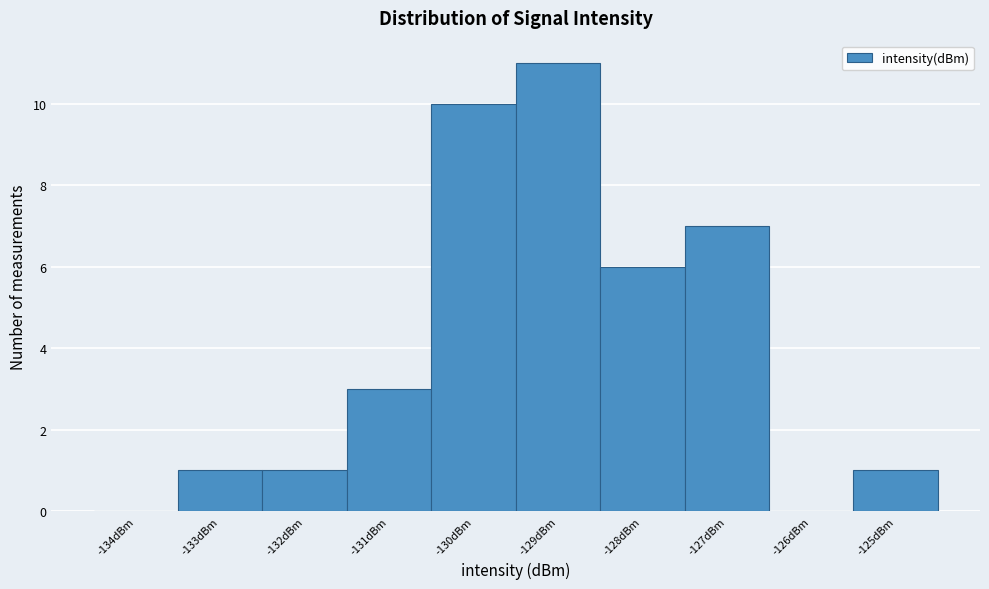

Reading left to right, transcribe this chart: for each bar, give the range it covers on the x-axis and its height. The values are not printed on the chart, so give them approximately, as read against the axis.

-134.5 to -133.5: 0
-133.5 to -132.5: 1
-132.5 to -131.5: 1
-131.5 to -130.5: 3
-130.5 to -129.5: 10
-129.5 to -128.5: 11
-128.5 to -127.5: 6
-127.5 to -126.5: 7
-126.5 to -125.5: 0
-125.5 to -124.5: 1